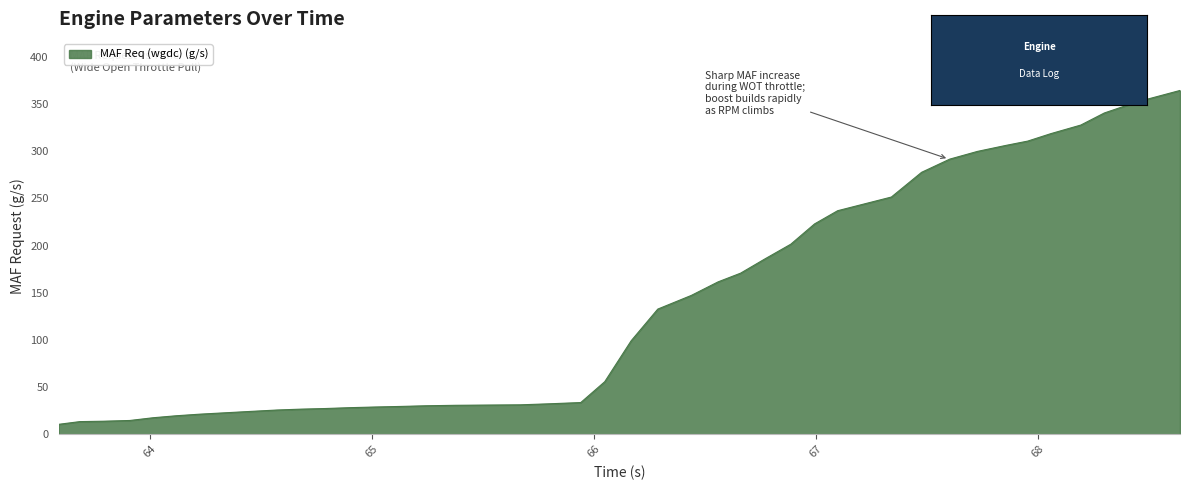

What is the minimum value shown in the chart?

10.5